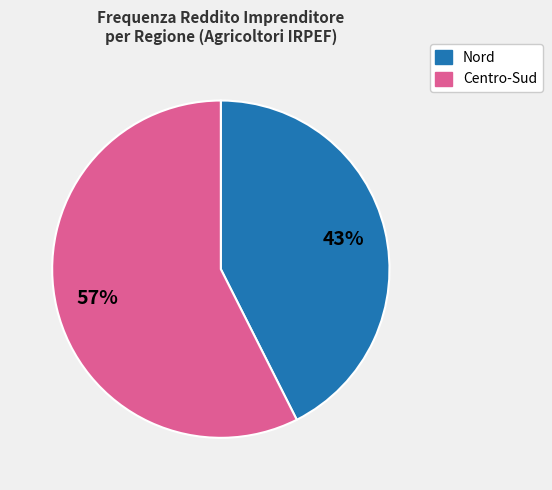

To the nearest percent, what is the average slice percentage?

50%